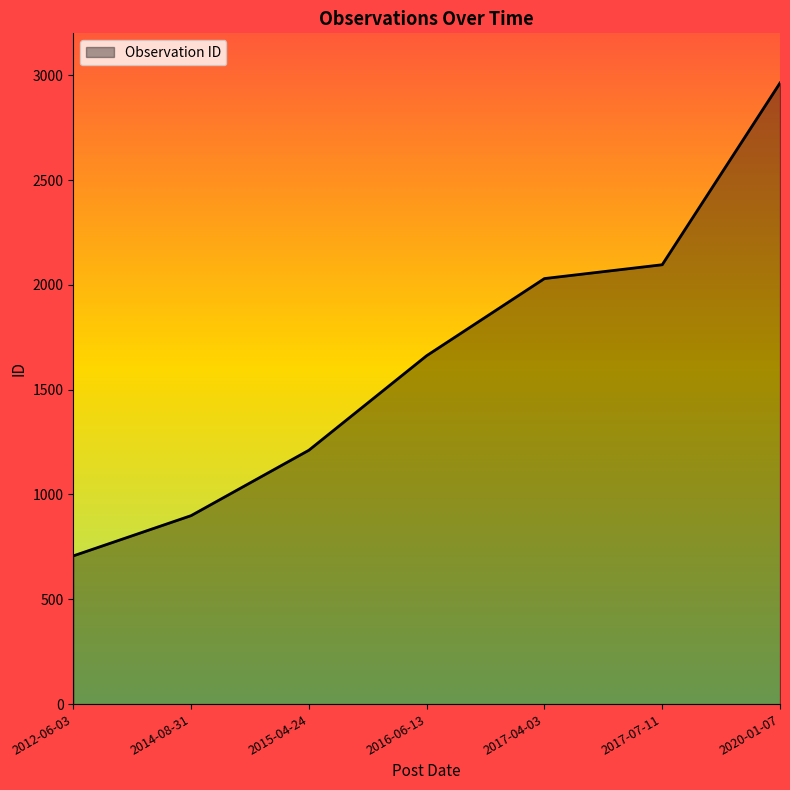

What is the difference between the maximum and minimum values?

2256